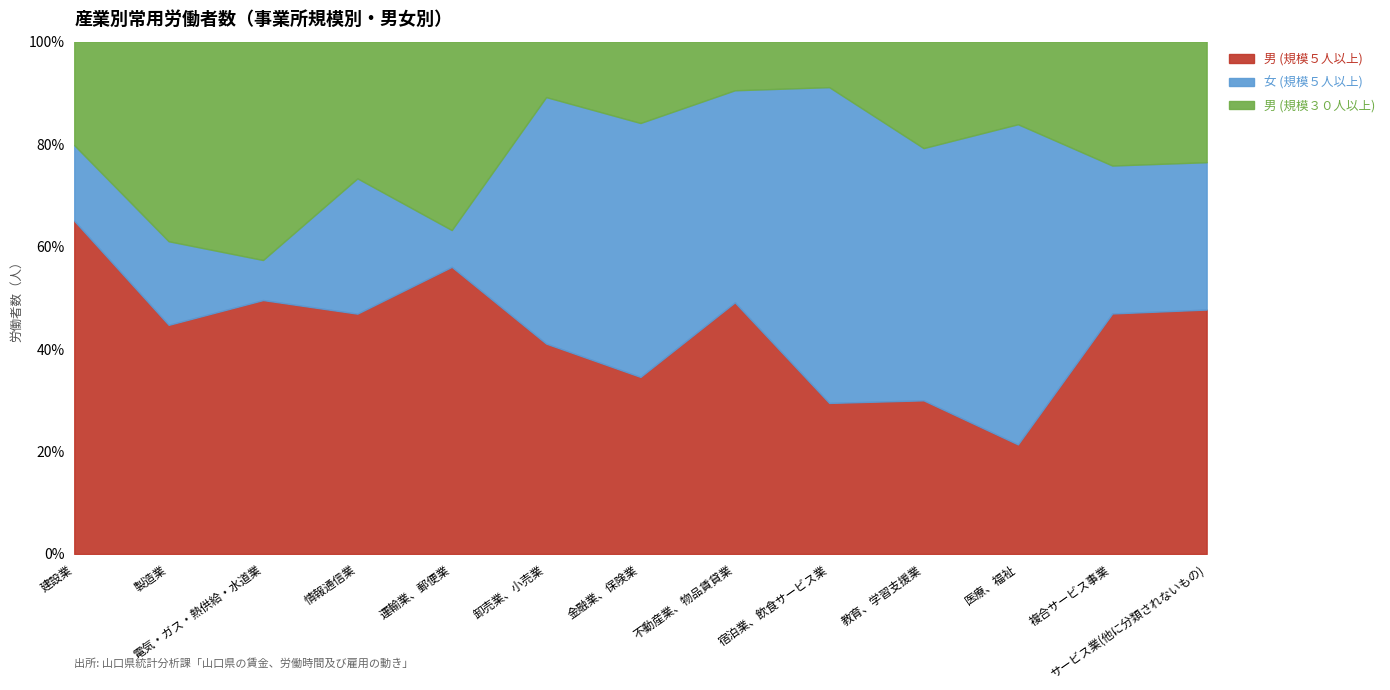

Count the number of categories in the chart.

13